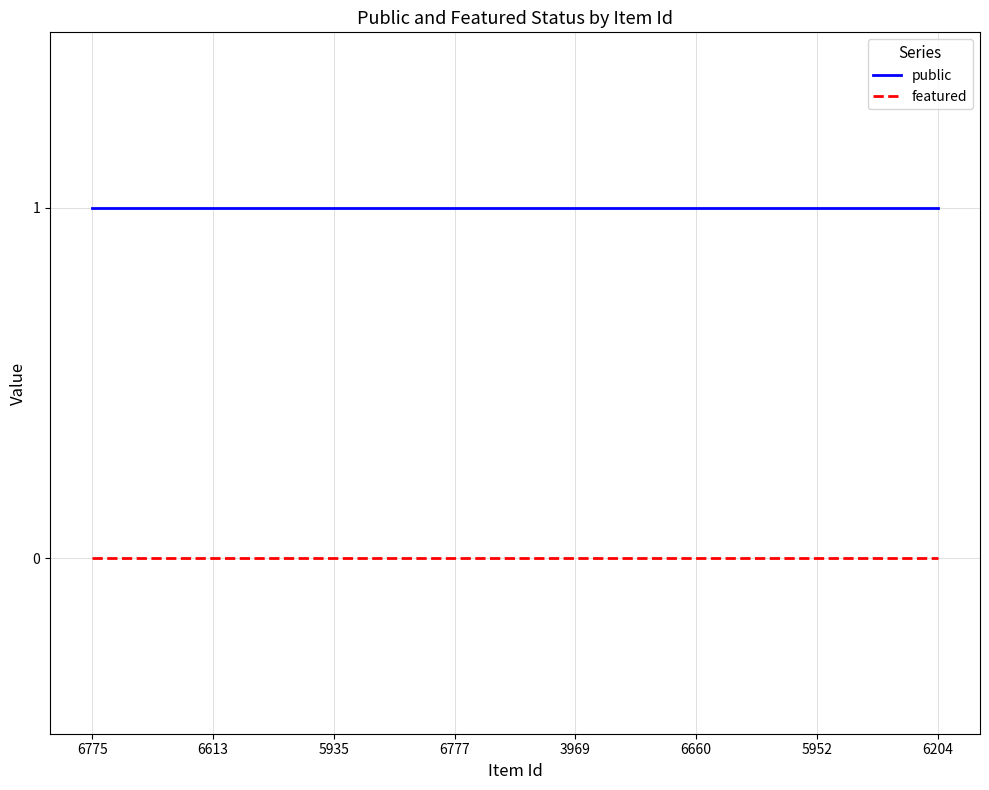

Reading left to right, list all the values displayed in this chart.

public: 1	1	1	1	1	1	1	1
featured: 0	0	0	0	0	0	0	0